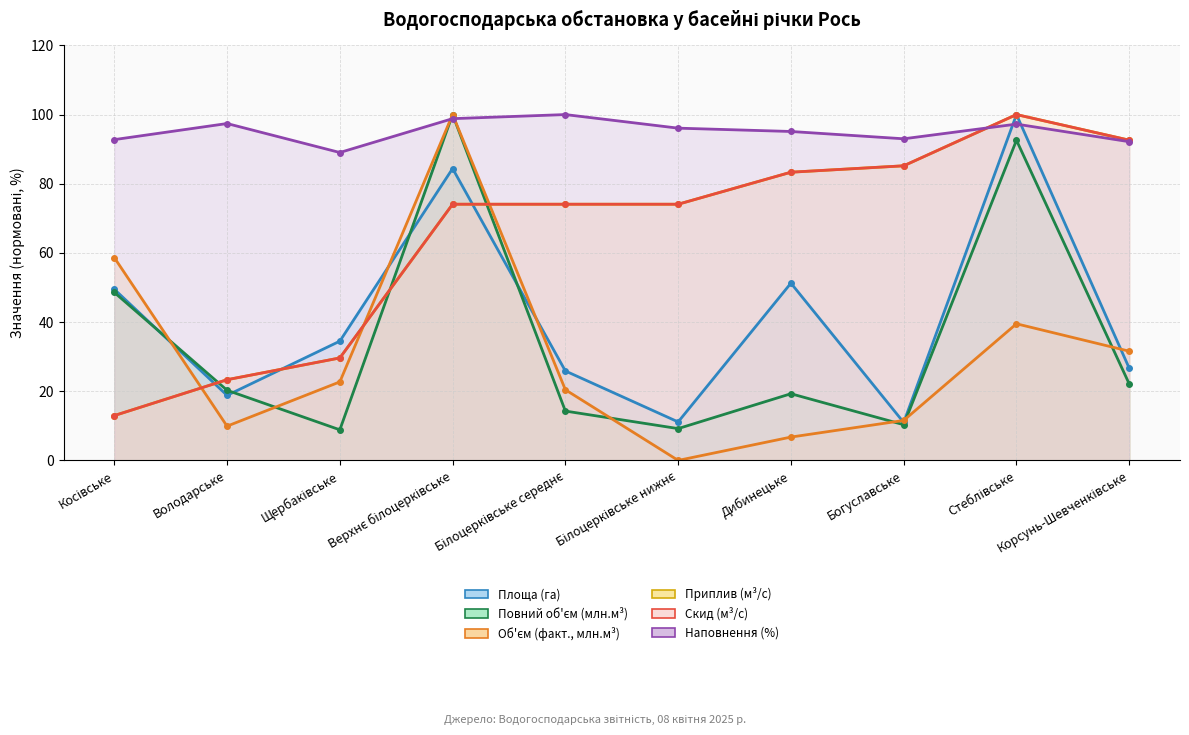

What is the total value across all series at Володарське?

193.1